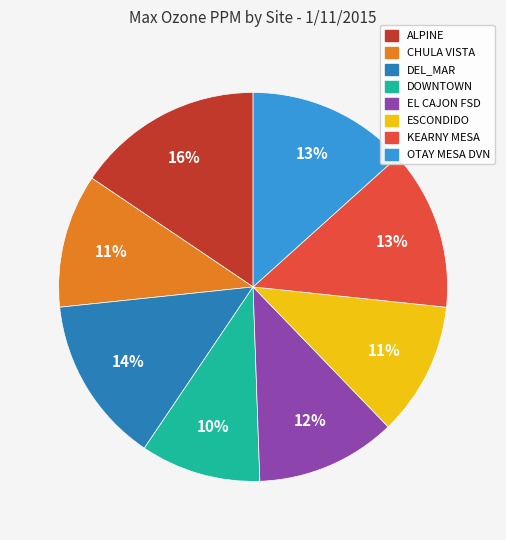

To the nearest percent, what is the average slice percentage?

12%